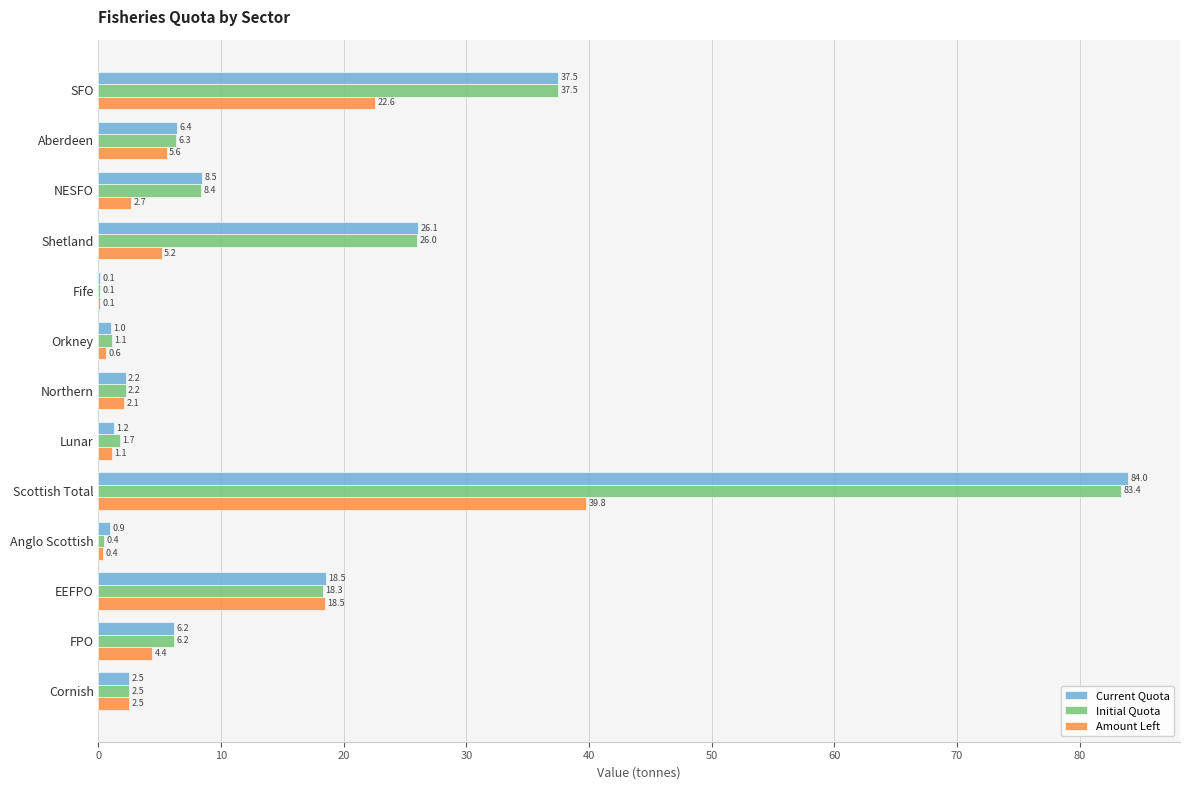

What is the maximum value for Current Quota?

84.0